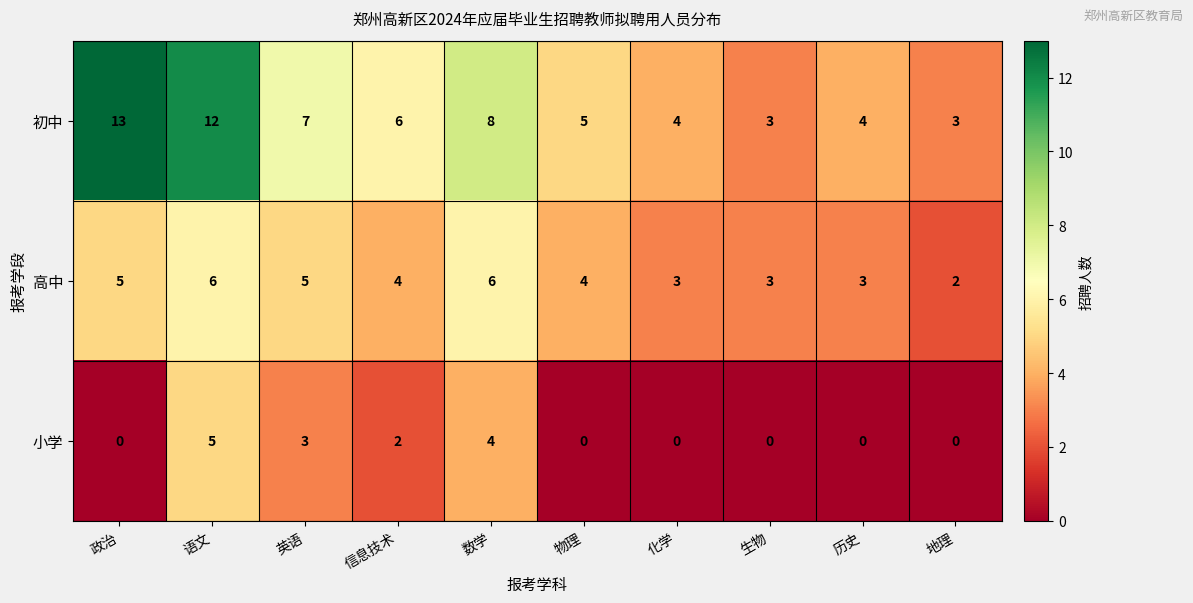

What is the difference between the 高中 values at 地理 and 数学?

4